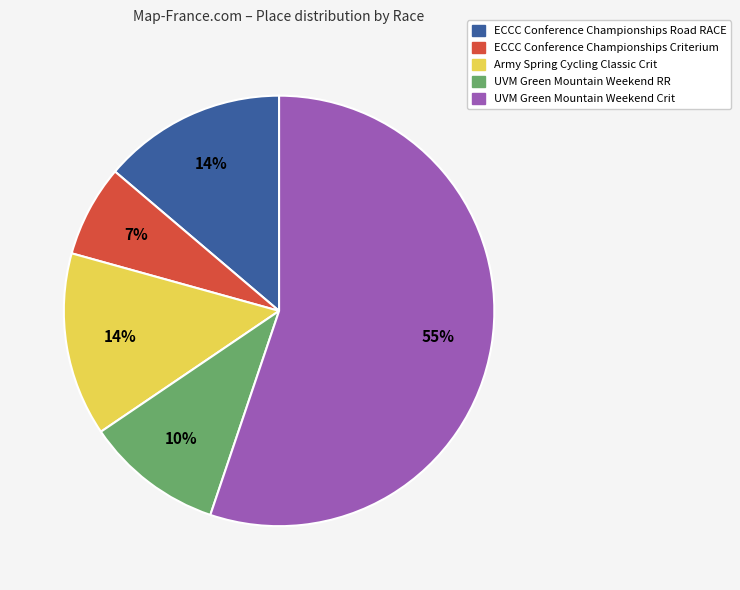

The ECCC Conference Championships Criterium slice represents 1% of the pie. True or false?

False